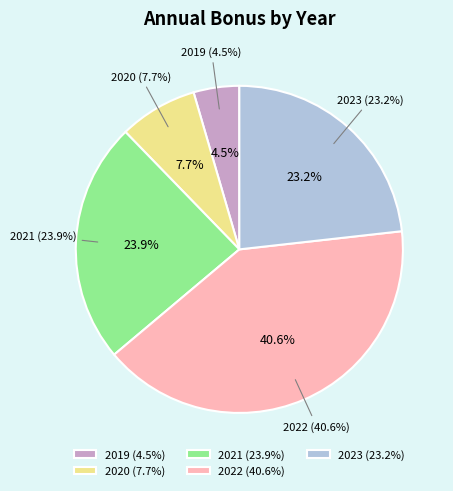

How many slices are in this pie chart?

5